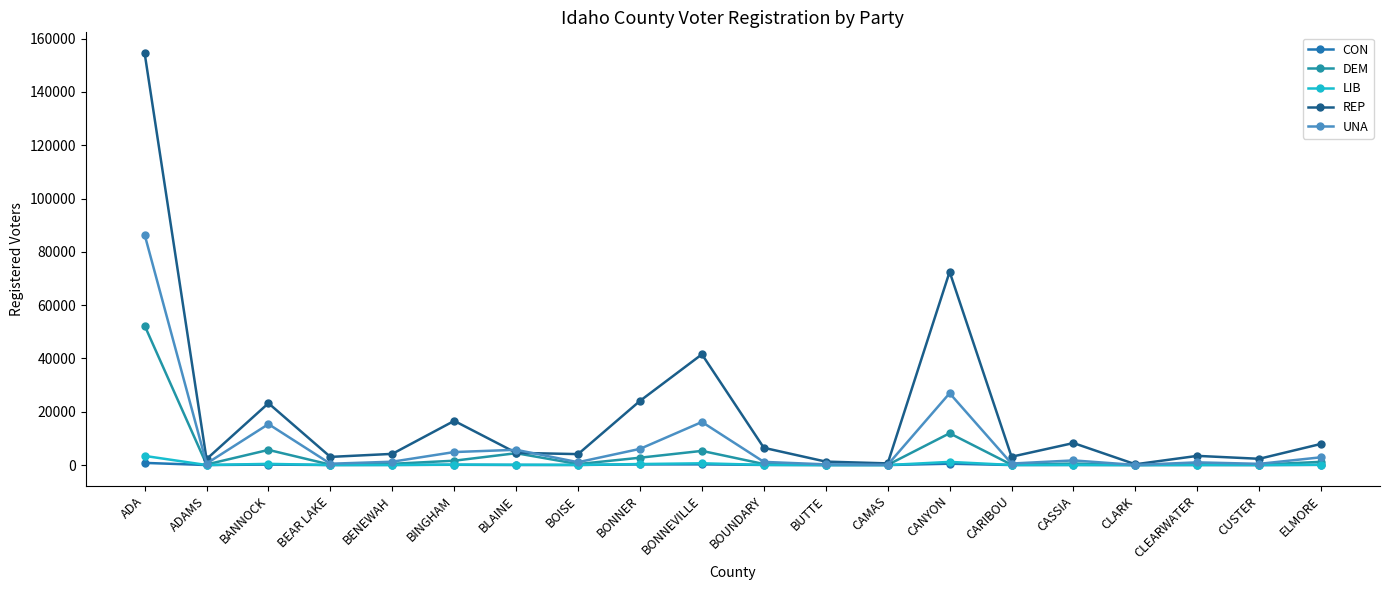

What is the label of the 8th point from the left?

BOISE